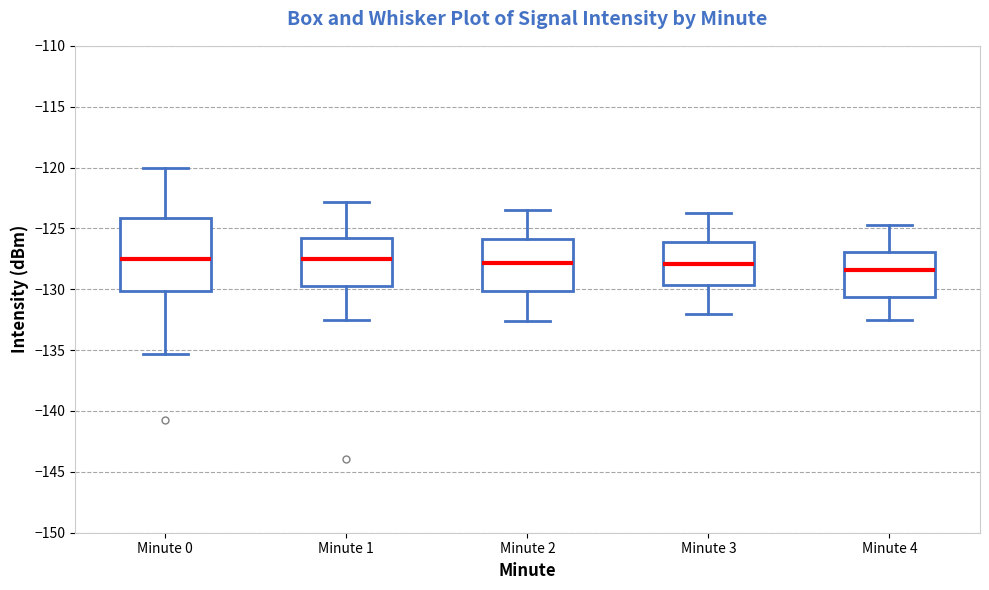

Reading left to right, read every box against the y-axis: the position of its median line, the range the box covers, and the ends of its whiskers. The values are not printed on the chart, so give them approximately, as read against the axis.

Minute 0: median -127.5, box -130.0 to -124.0, whiskers -135.5 to -120.0
Minute 1: median -127.5, box -129.5 to -125.5, whiskers -132.5 to -123.0
Minute 2: median -128.0, box -130.0 to -126.0, whiskers -132.5 to -123.5
Minute 3: median -128.0, box -129.5 to -126.0, whiskers -132.0 to -123.5
Minute 4: median -128.5, box -130.5 to -127.0, whiskers -132.5 to -124.5